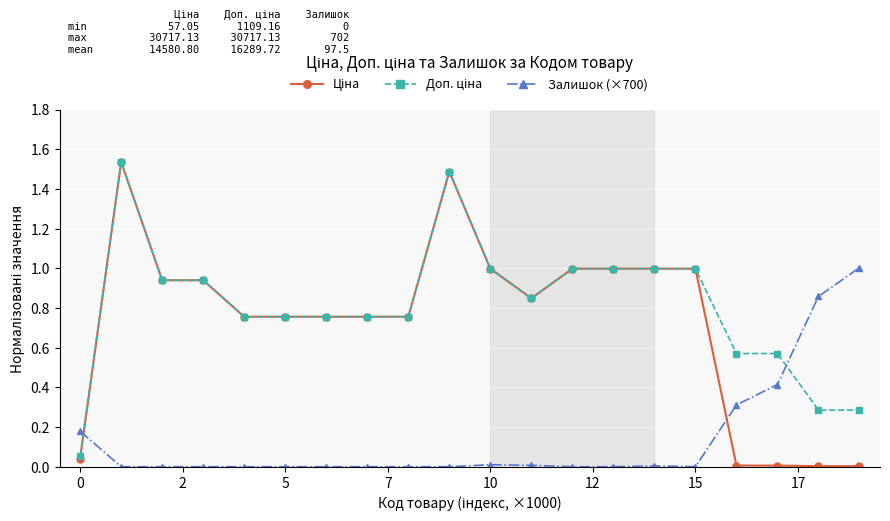

What is the maximum value for Залишок (×700)?

1.0